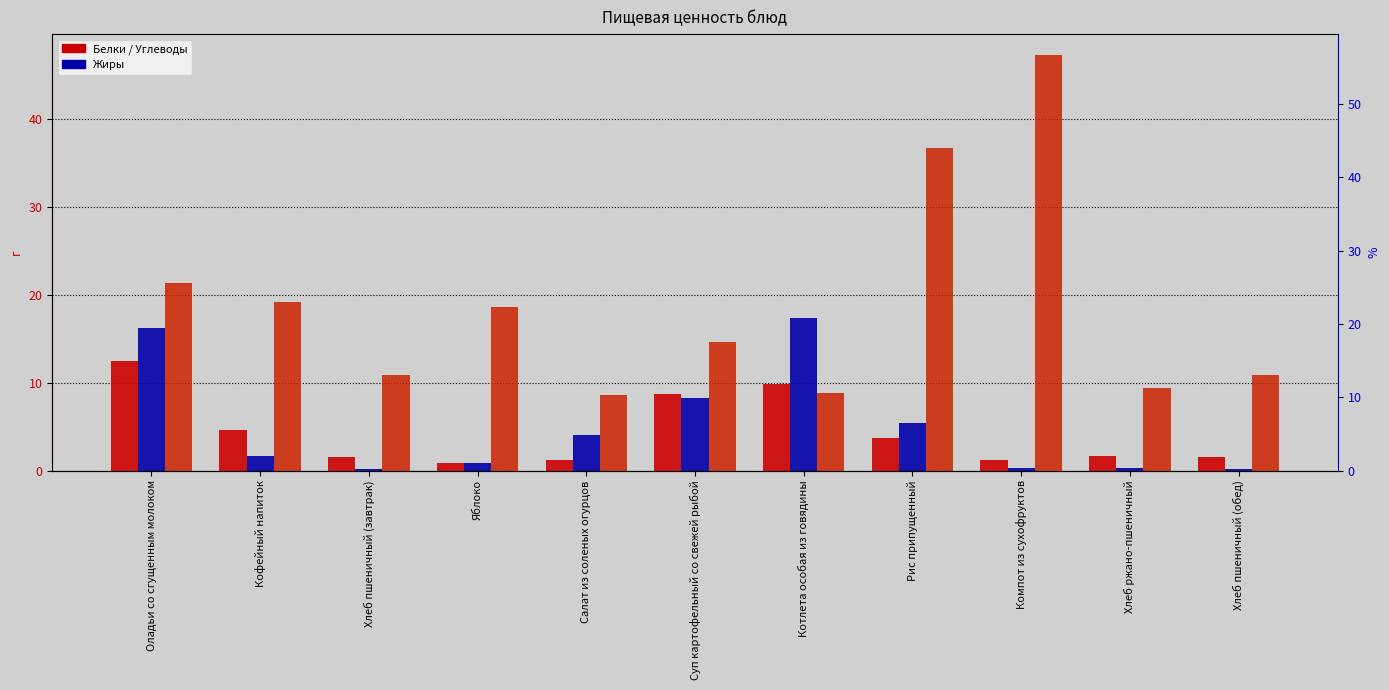

How many data points in Углеводы are above 14?

6